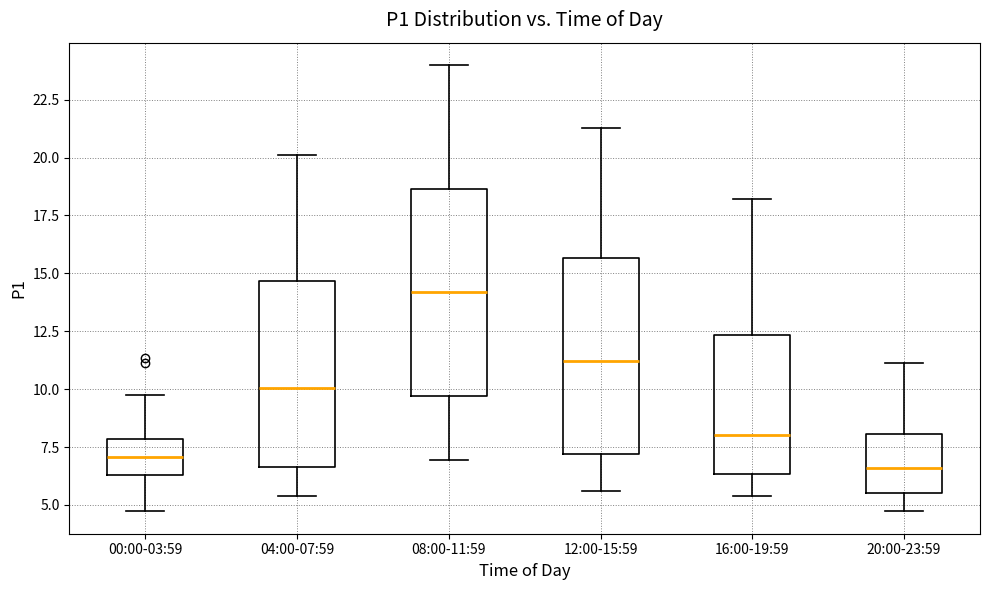

Reading left to right, read every box against the y-axis: the position of its median line, the range the box covers, and the ends of its whiskers. The values are not printed on the chart, so give them approximately, as read against the axis.

00:00-03:59: median 7.0, box 6.5 to 8.0, whiskers 4.5 to 10.0
04:00-07:59: median 10.0, box 6.5 to 14.5, whiskers 5.5 to 20.0
08:00-11:59: median 14.0, box 9.5 to 18.5, whiskers 7.0 to 24.0
12:00-15:59: median 11.0, box 7.0 to 15.5, whiskers 5.5 to 21.5
16:00-19:59: median 8.0, box 6.5 to 12.5, whiskers 5.5 to 18.0
20:00-23:59: median 6.5, box 5.5 to 8.0, whiskers 4.5 to 11.0